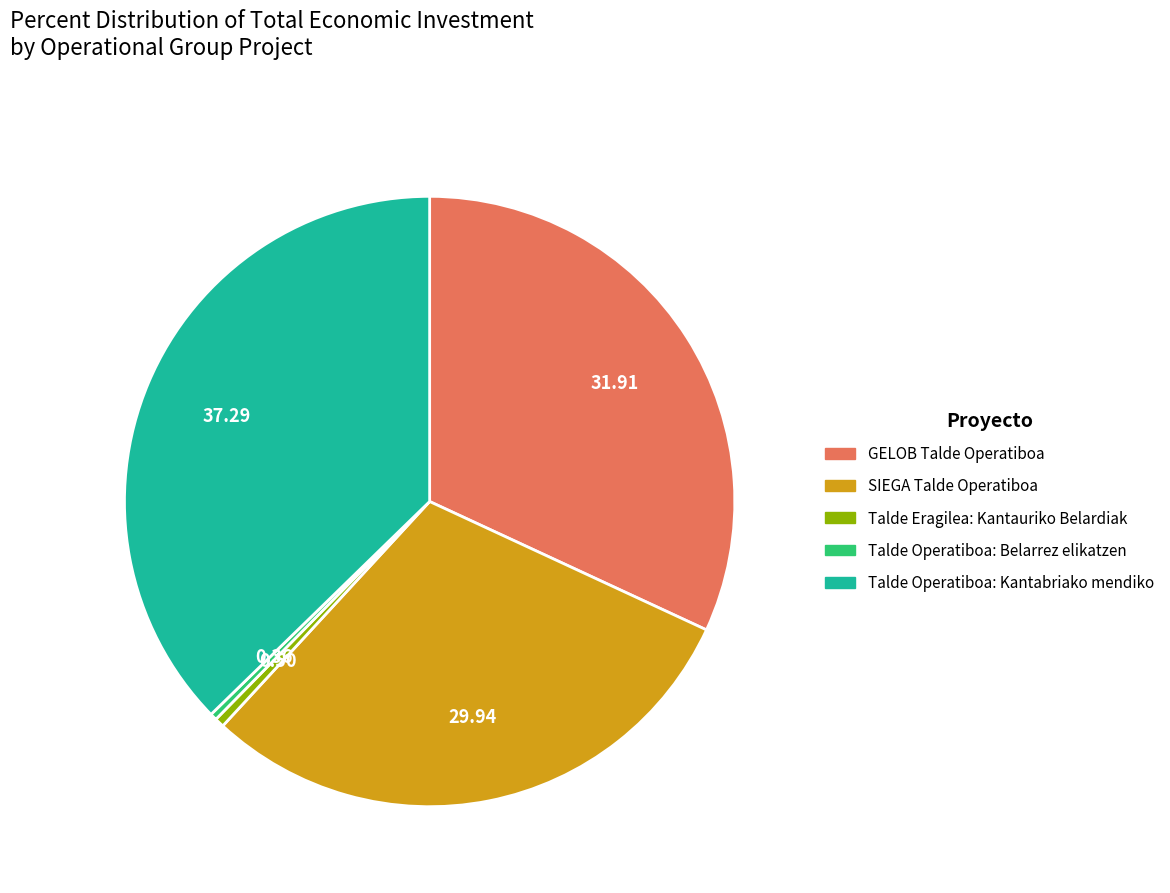

Count the number of slices in the pie.

5